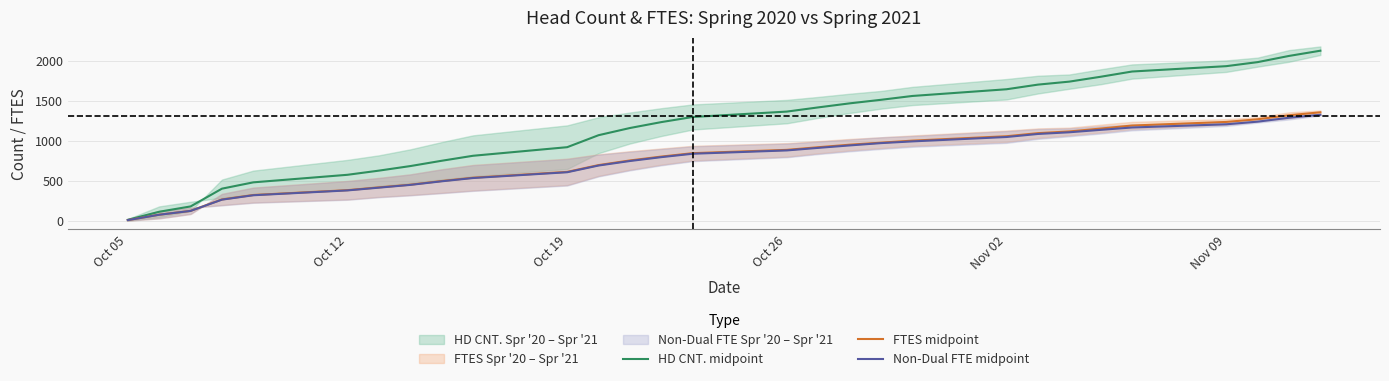

At which label does HD CNT. midpoint reach its minimum?

Oct 05